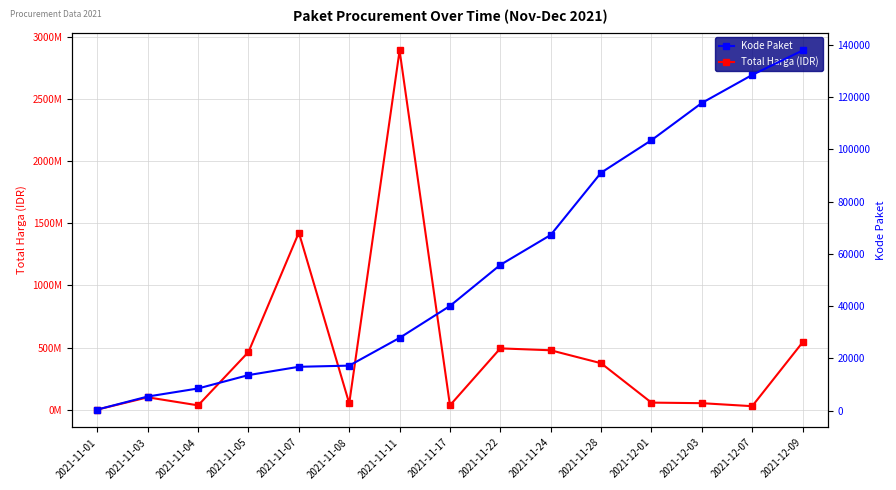

The value of Kode Paket at 2021-11-05 is 13652. True or false?

True